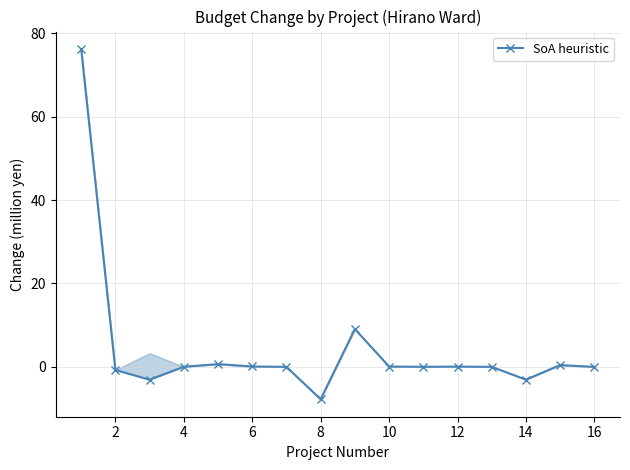

How many points are higher than both their immediate neighbors (excluding endpoints)?

4